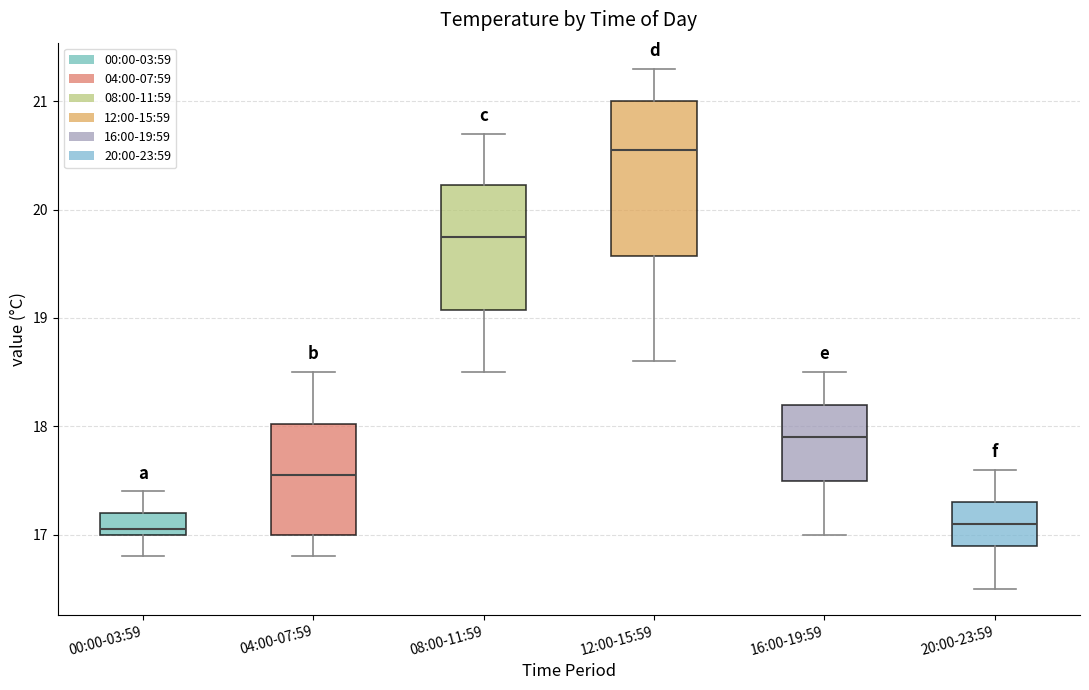

Which box's median line is the highest?

12:00-15:59